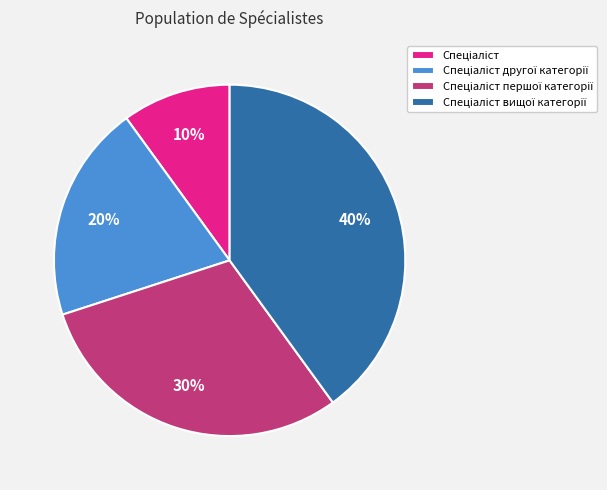

Does any single category account for the majority?

No